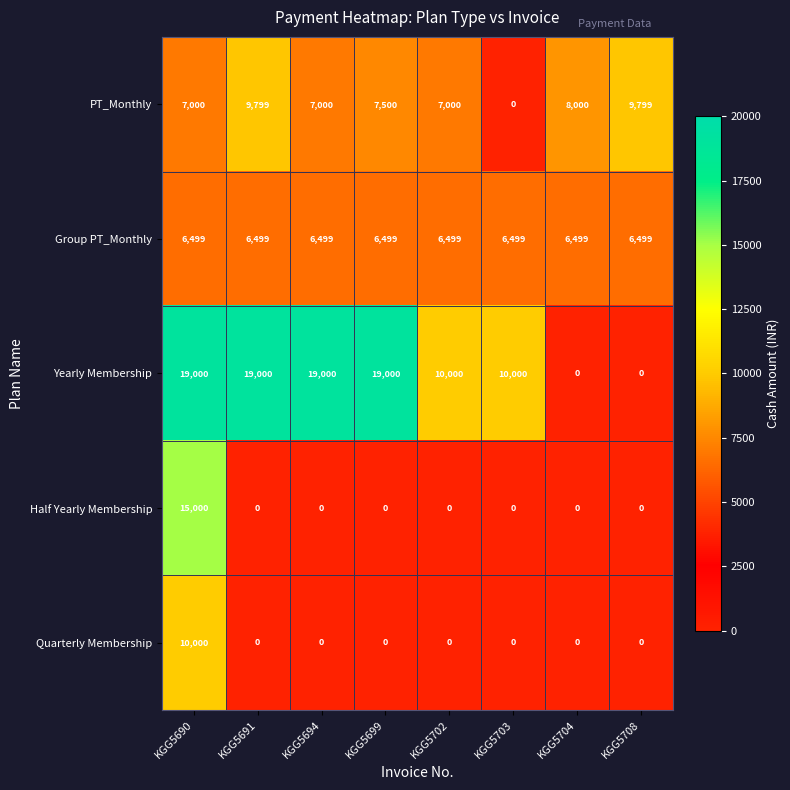

At which category is the sum across all series the highest?

KGG5690